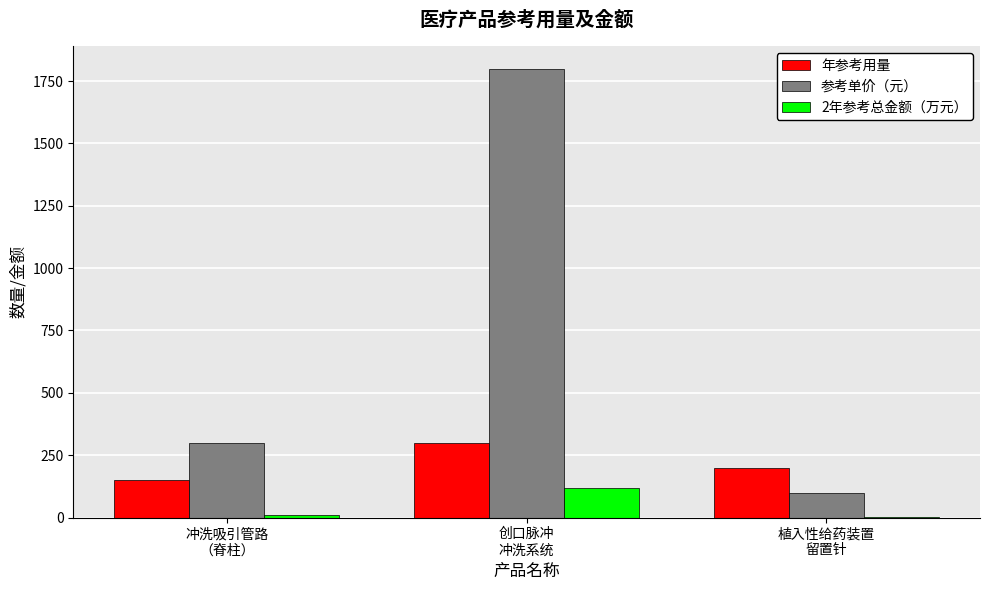

How many distinct data groups are displayed?

3